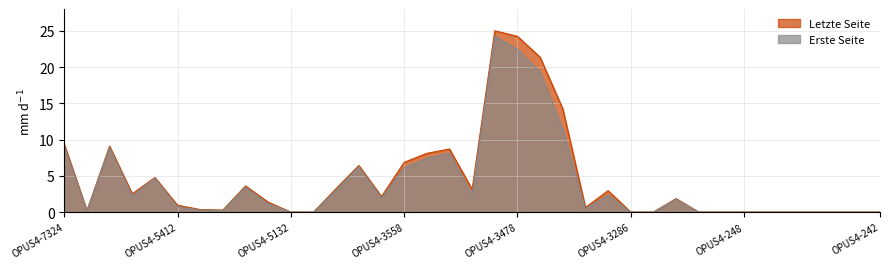

True or false: Letzte Seite and Erste Seite intersect in this chart.

False